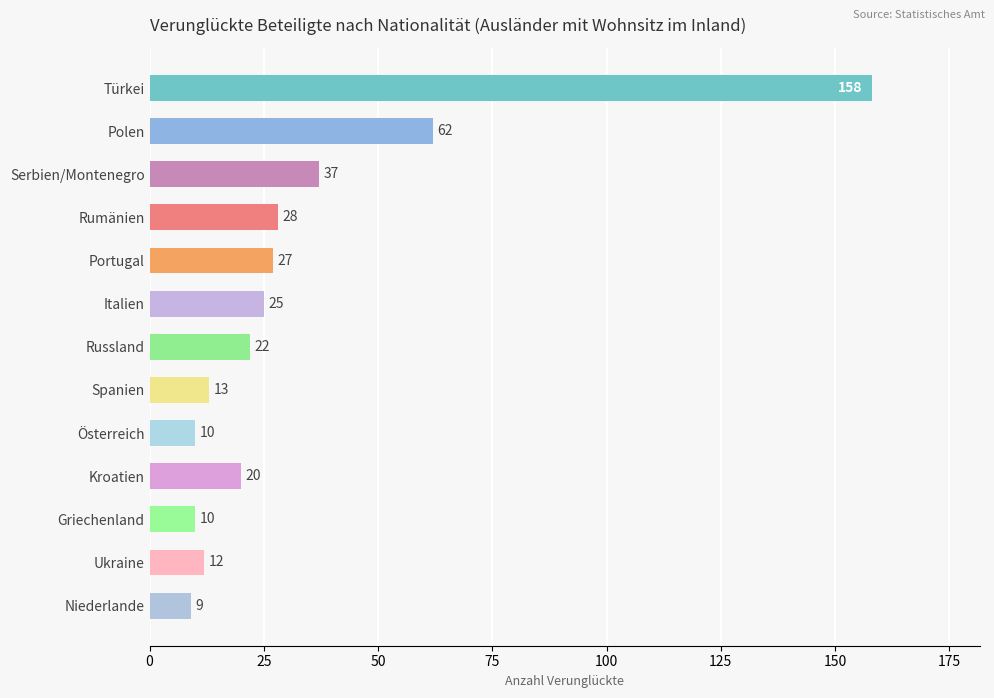

True or false: the data shows 10 at Österreich.

True